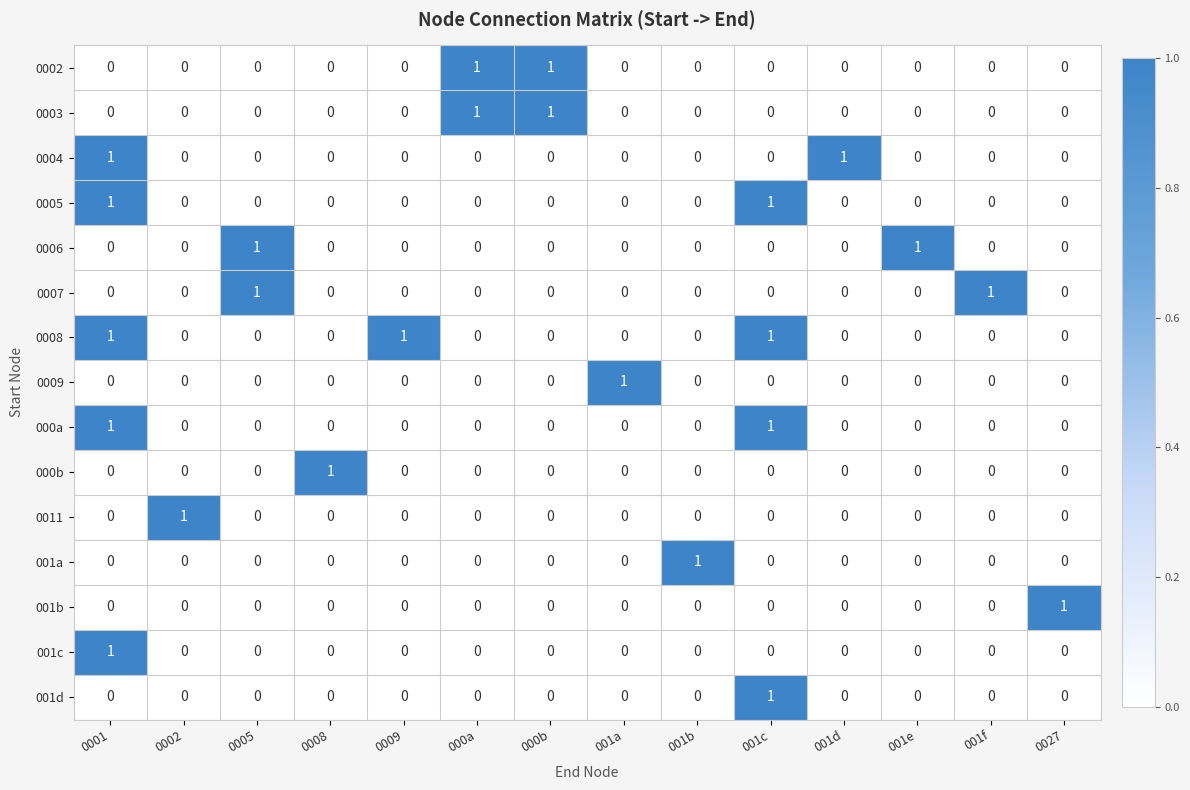

Which series has the largest total across all categories?

0008